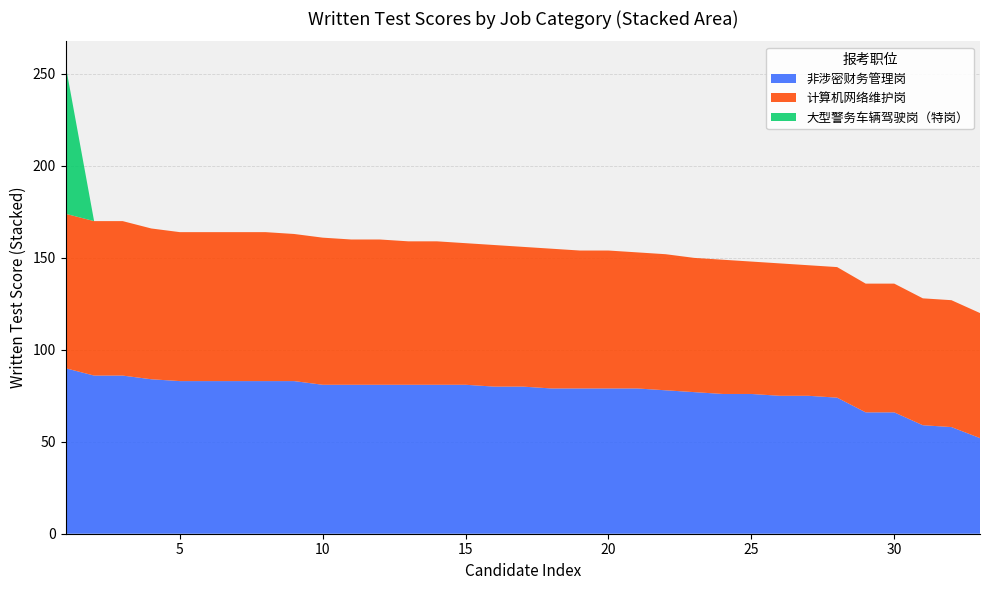

What is the minimum value for 非涉密财务管理岗?

52